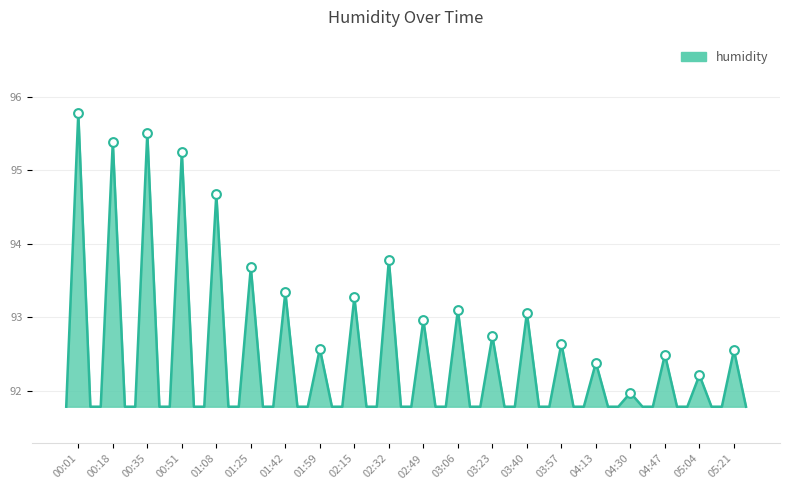

What is the smallest value displayed?

91.8